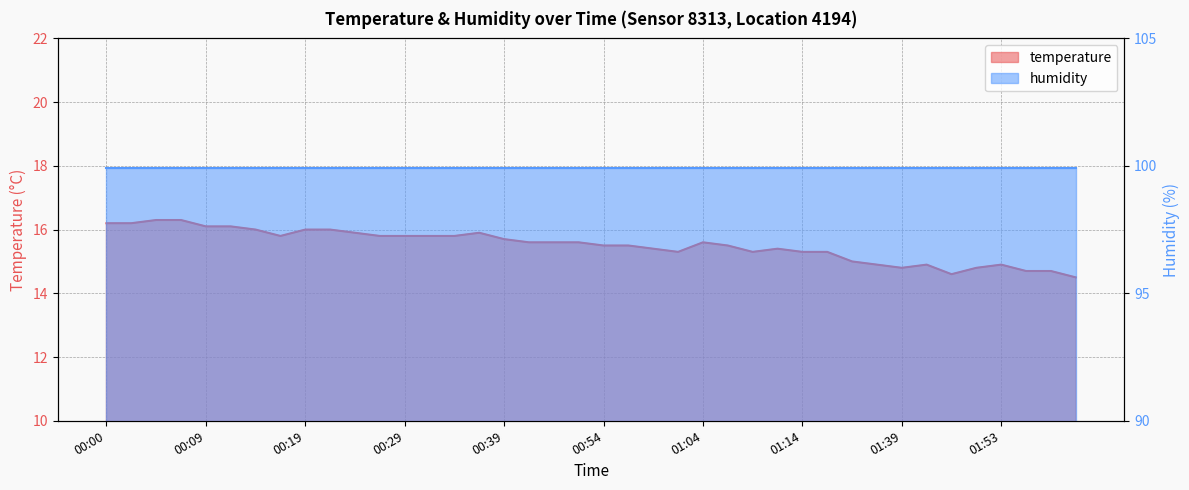

Which category has the highest value across all series?

00:05